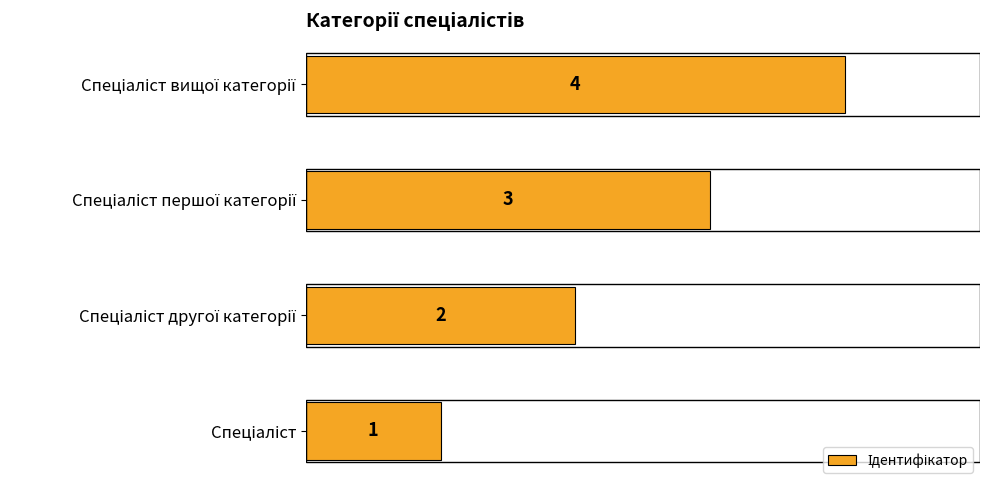

What is the greatest value displayed?

4